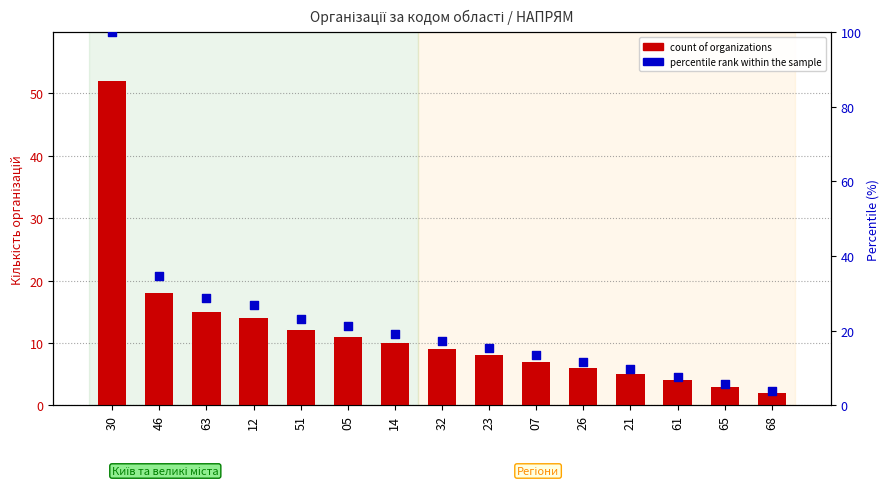

Which series has the largest Y range (max minus min)?

percentile rank within the sample